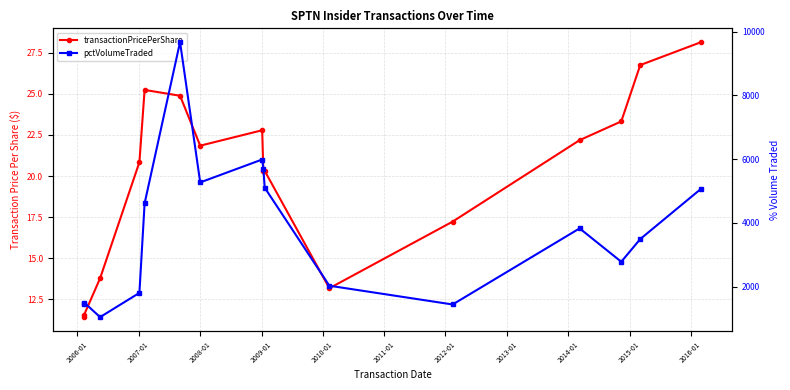

What are all the series names shown in the legend?

transactionPricePerShare, pctVolumeTraded